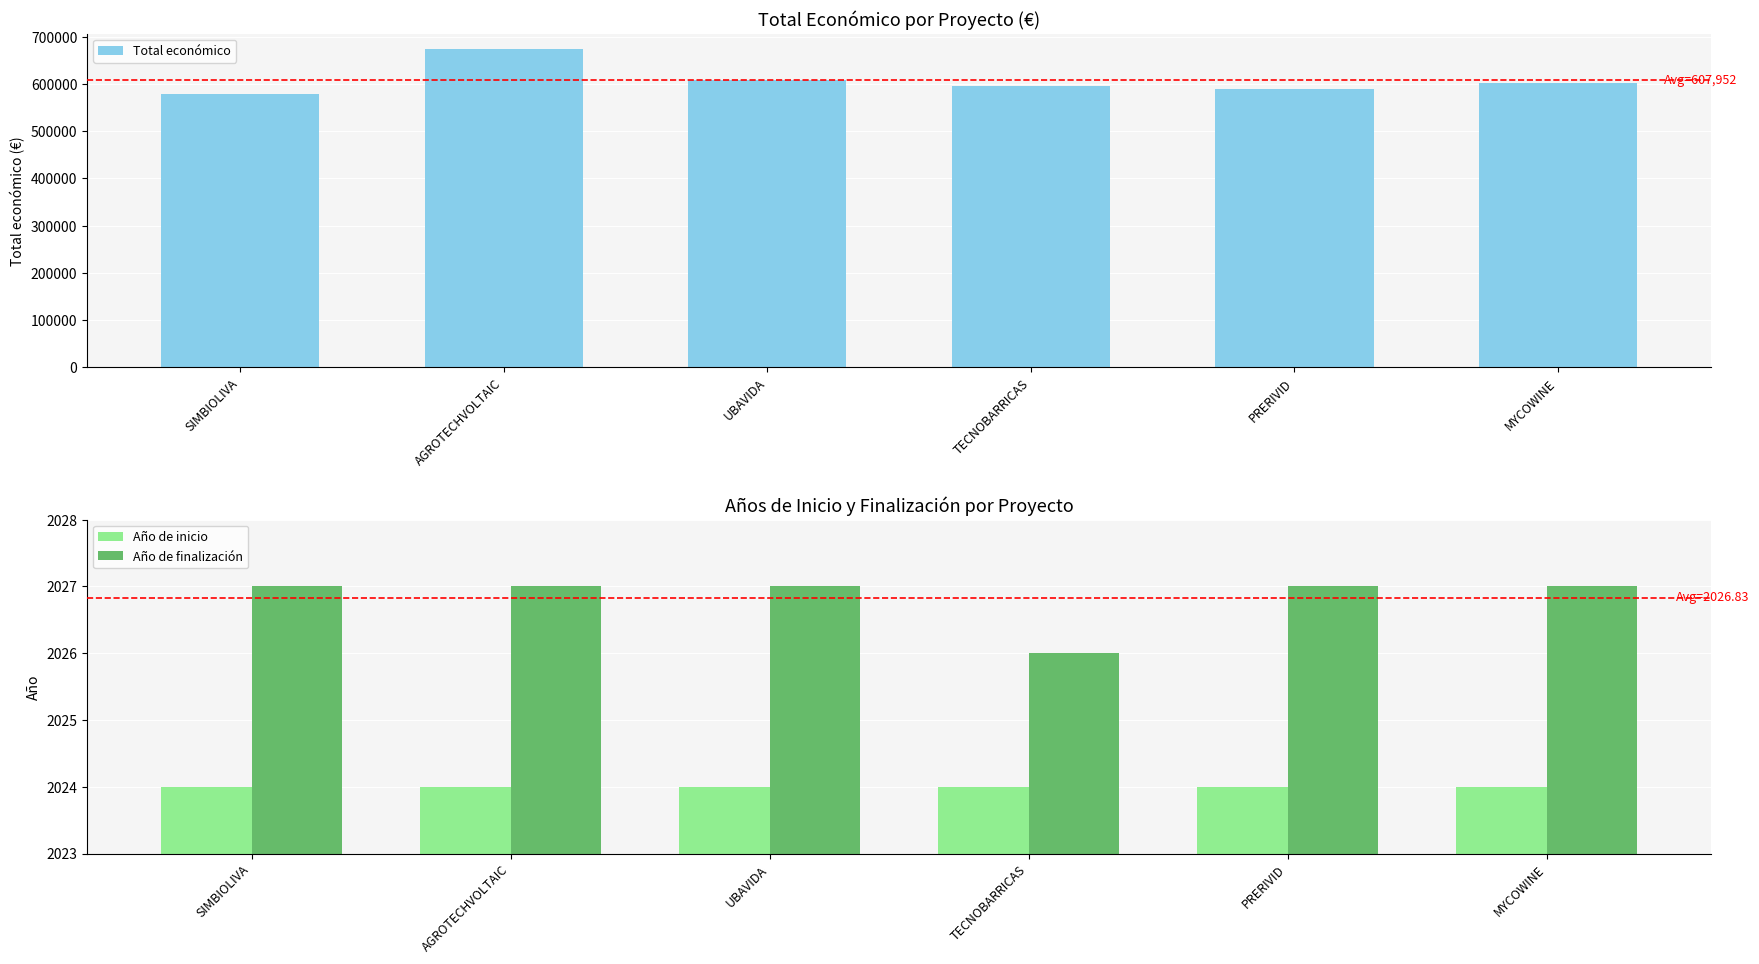

What is the total value across all series at SIMBIOLIVA?

583203.0